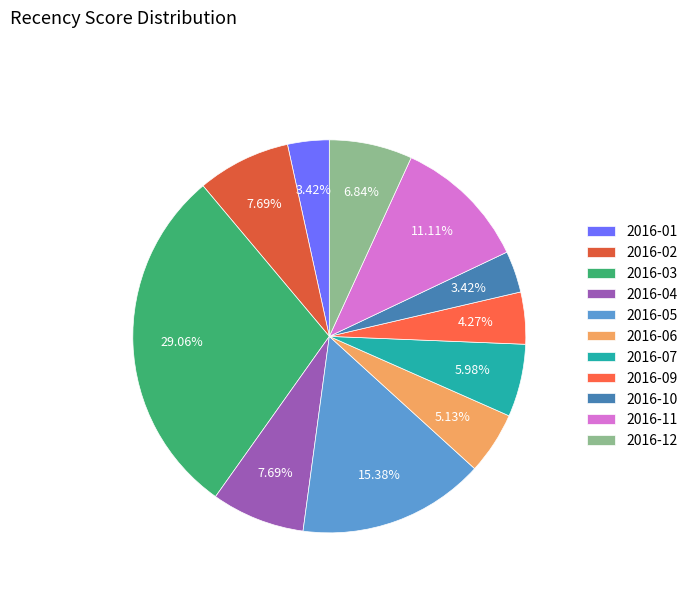

What is the ratio of the value at 2016-04 to the value at 2016-11?

0.7